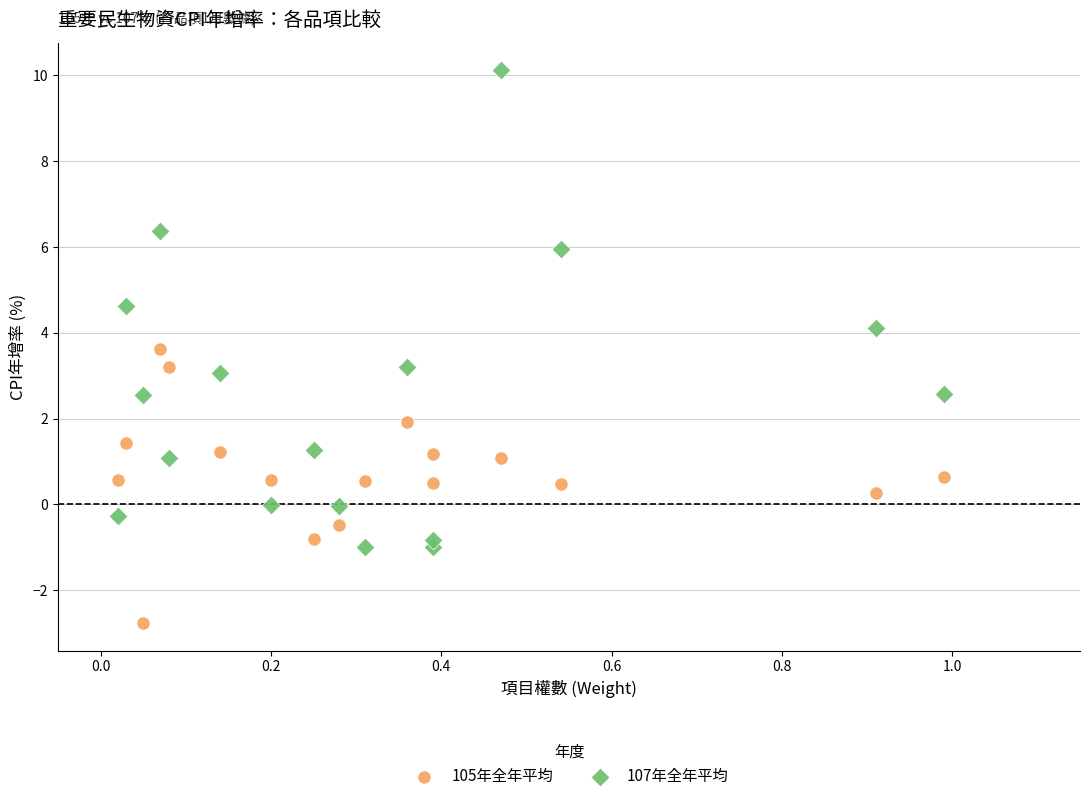

Across all data points, what is the range of Y values (max minus min)?

12.9